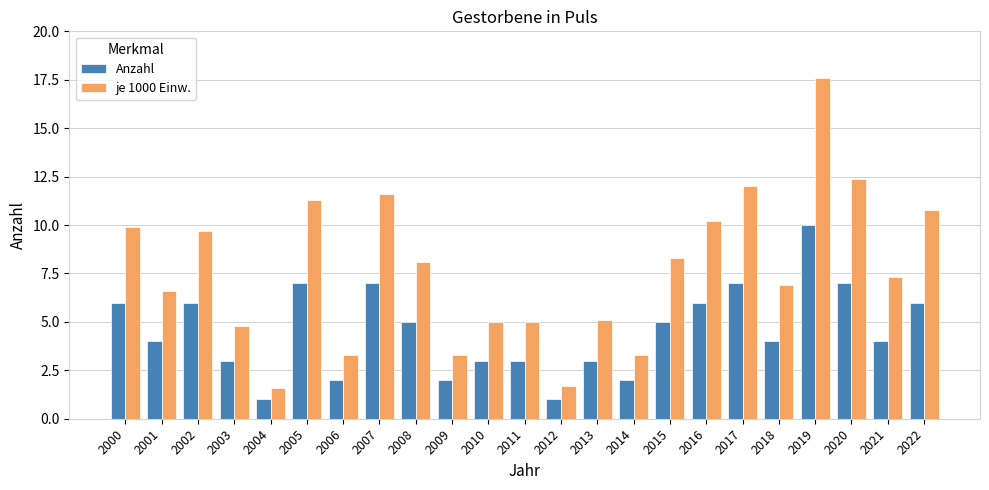

Rank the series by their average value, from lowest to highest.

Anzahl, je 1000 Einw.